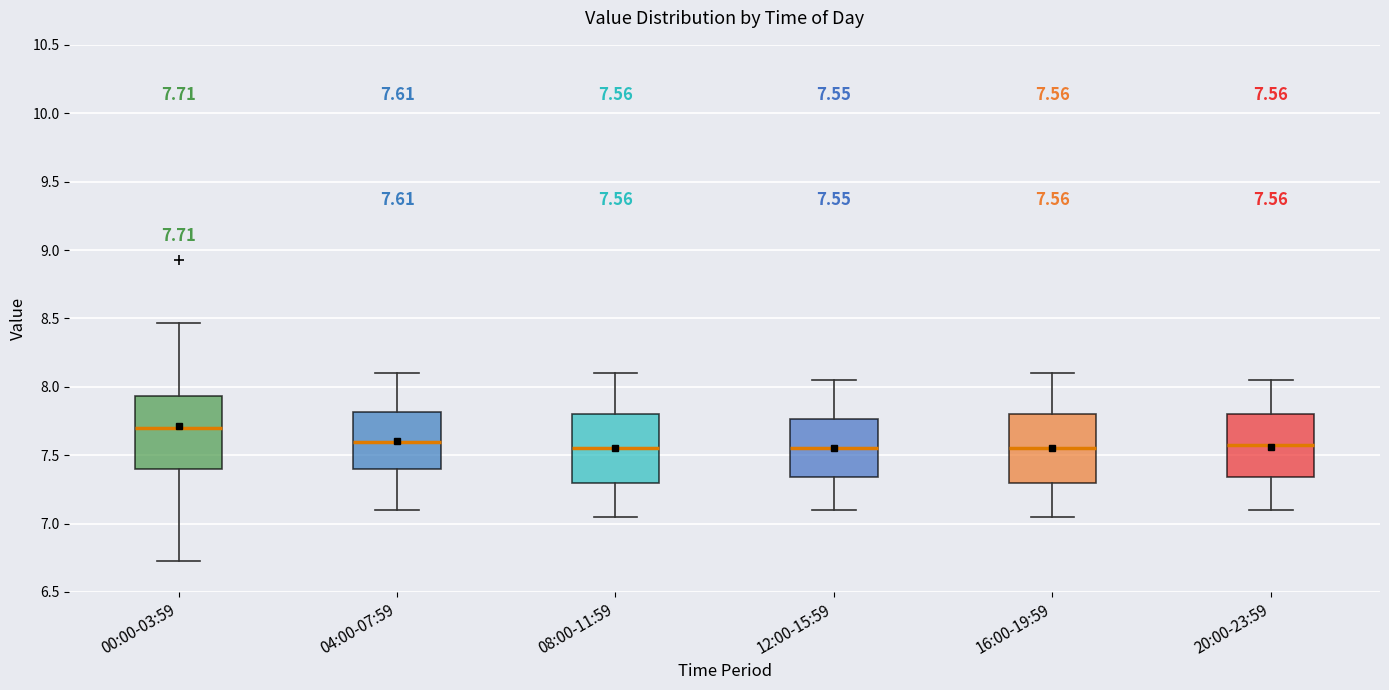

Which box has the highest median line?

00:00-03:59